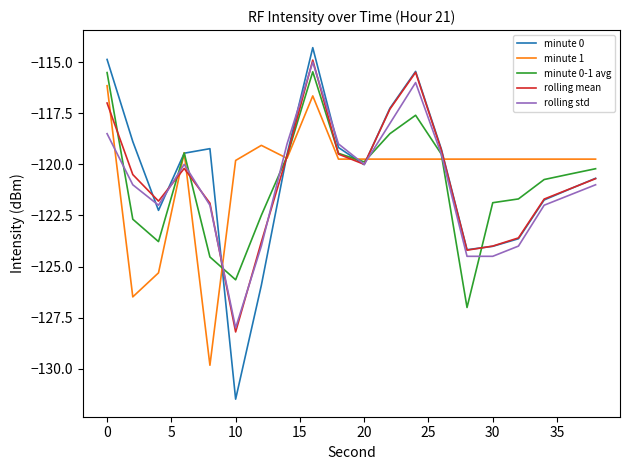

What is the smallest value displayed?

-131.5